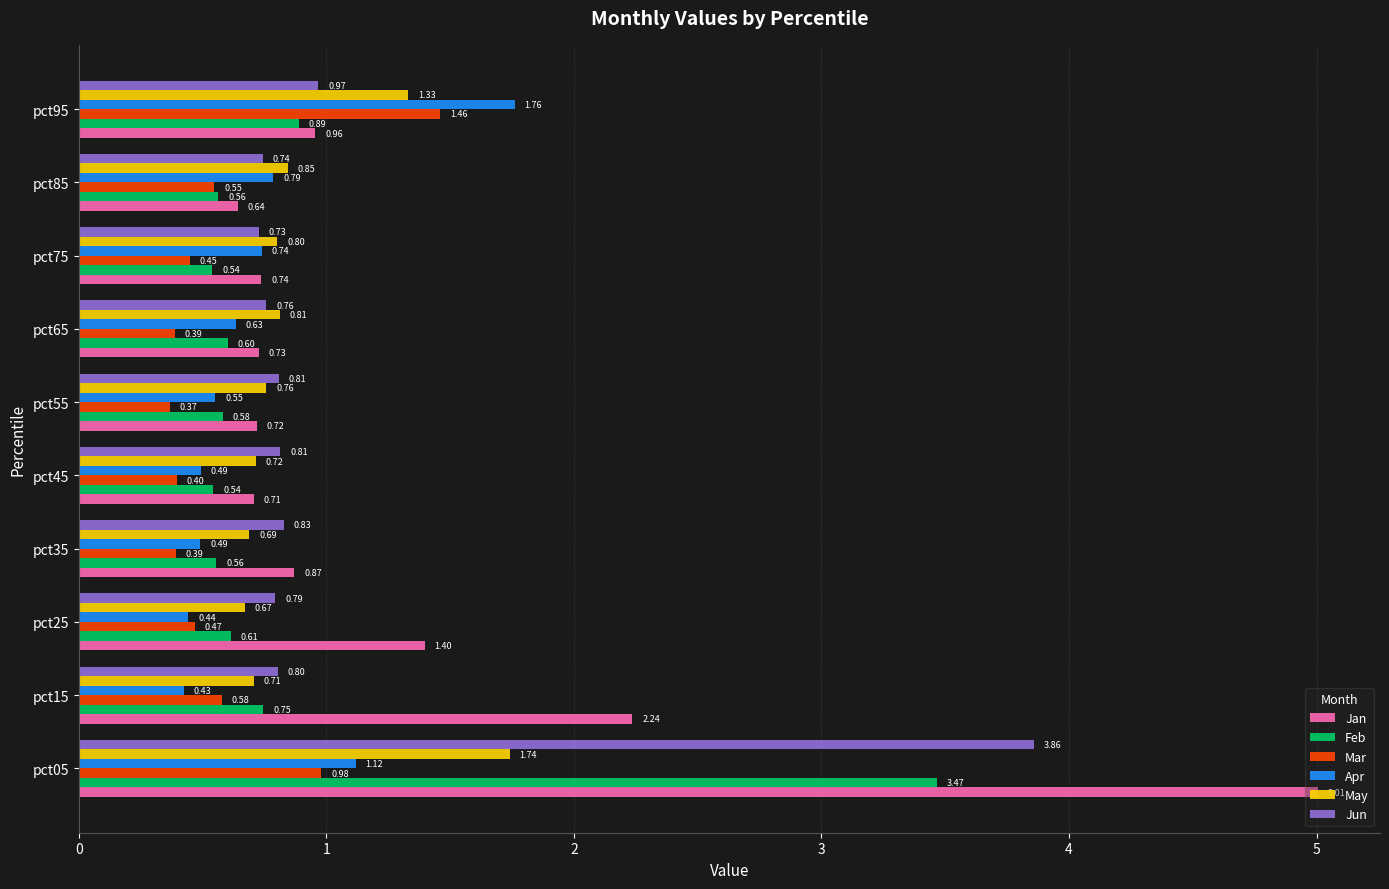

List the series in order of their peak value, highest first.

Jan, Jun, Feb, Apr, May, Mar